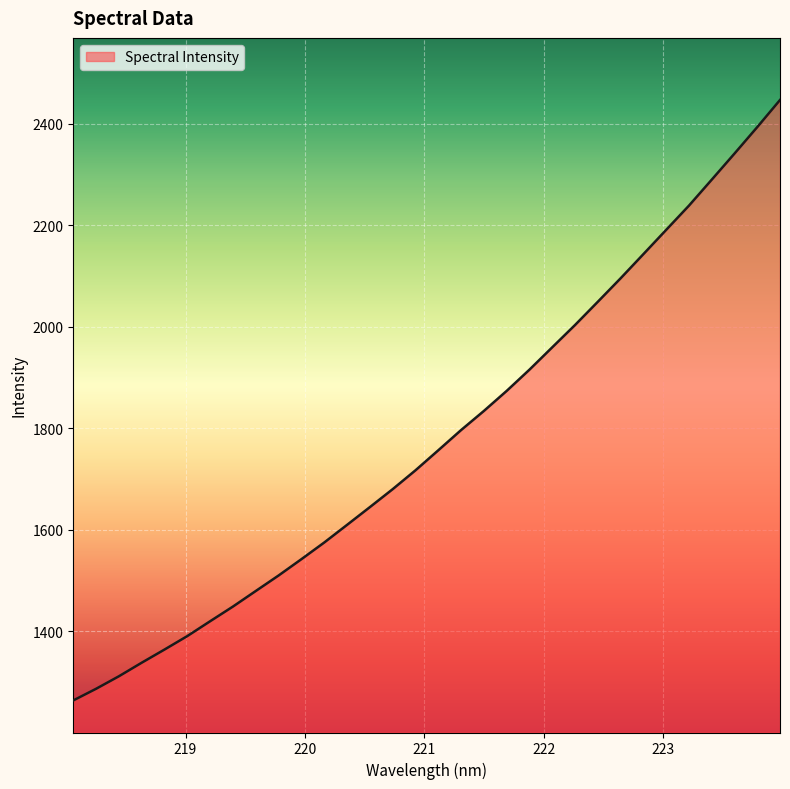

How many lines are shown in the chart?

1